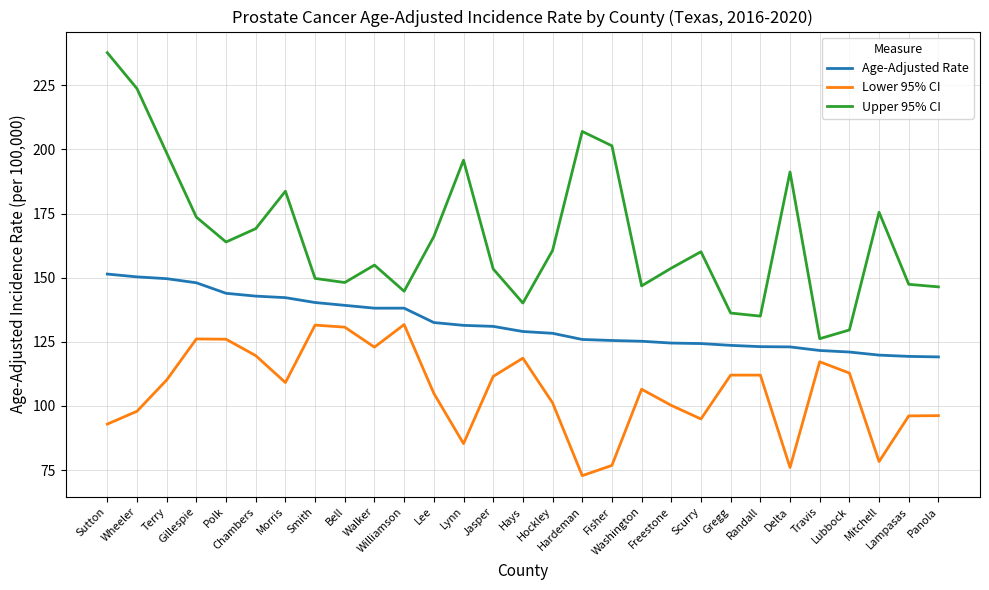

What is the highest value of the Age-Adjusted Rate series?

151.4